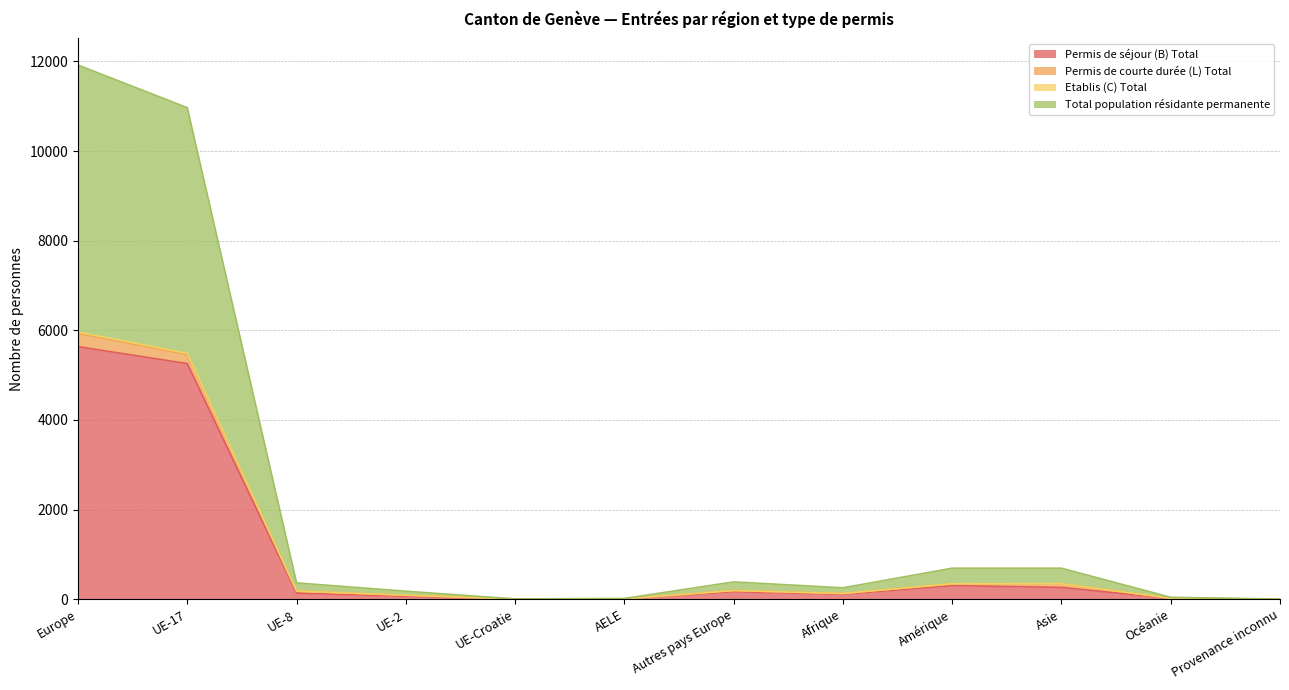

In Total population résidante permanente, how many points are lower than both neighbors (excluding endpoints)?

2